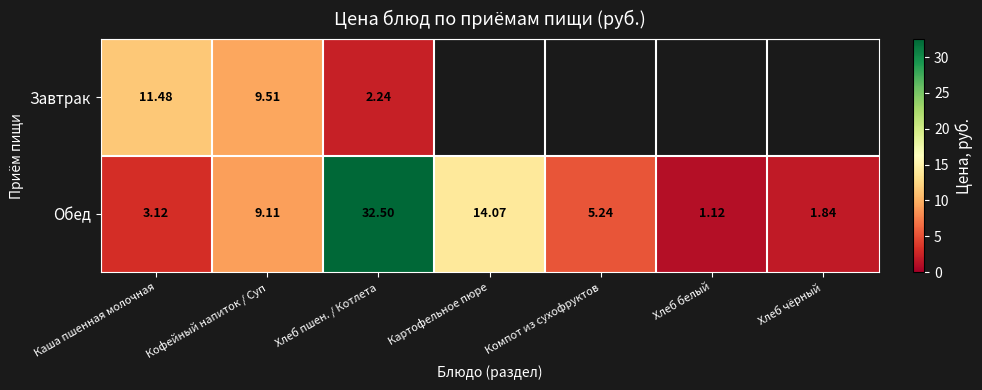

What is the sum of all Обед values?

67.0